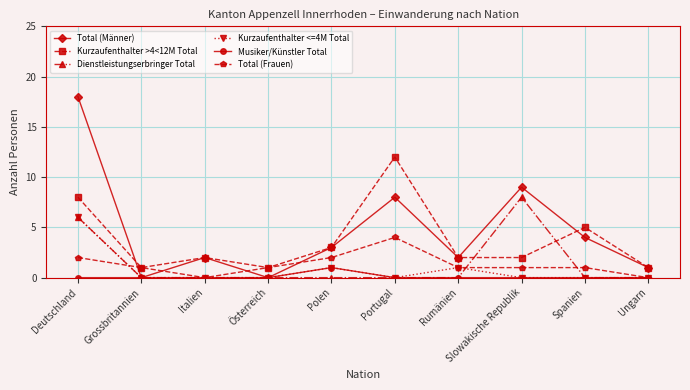

The value of Musiker/Künstler Total at Spanien is 0. True or false?

True